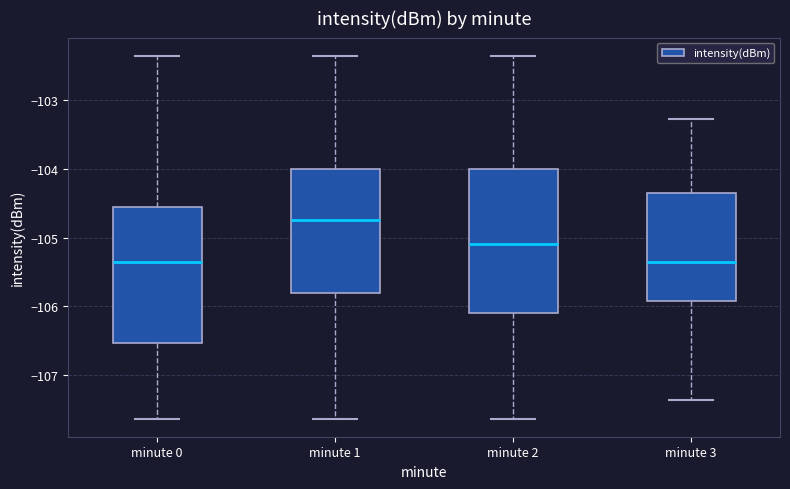

Reading left to right, transcribe this box plot: for each box, give where its median line is, the range the box spans, and where its two whiskers end, as read against the y-axis. The values are not printed on the chart, so give them approximately, as read against the axis.

minute 0: median -105.3, box -106.5 to -104.6, whiskers -107.6 to -102.4
minute 1: median -104.7, box -105.8 to -104.0, whiskers -107.6 to -102.4
minute 2: median -105.1, box -106.1 to -104.0, whiskers -107.6 to -102.4
minute 3: median -105.3, box -105.9 to -104.3, whiskers -107.4 to -103.3